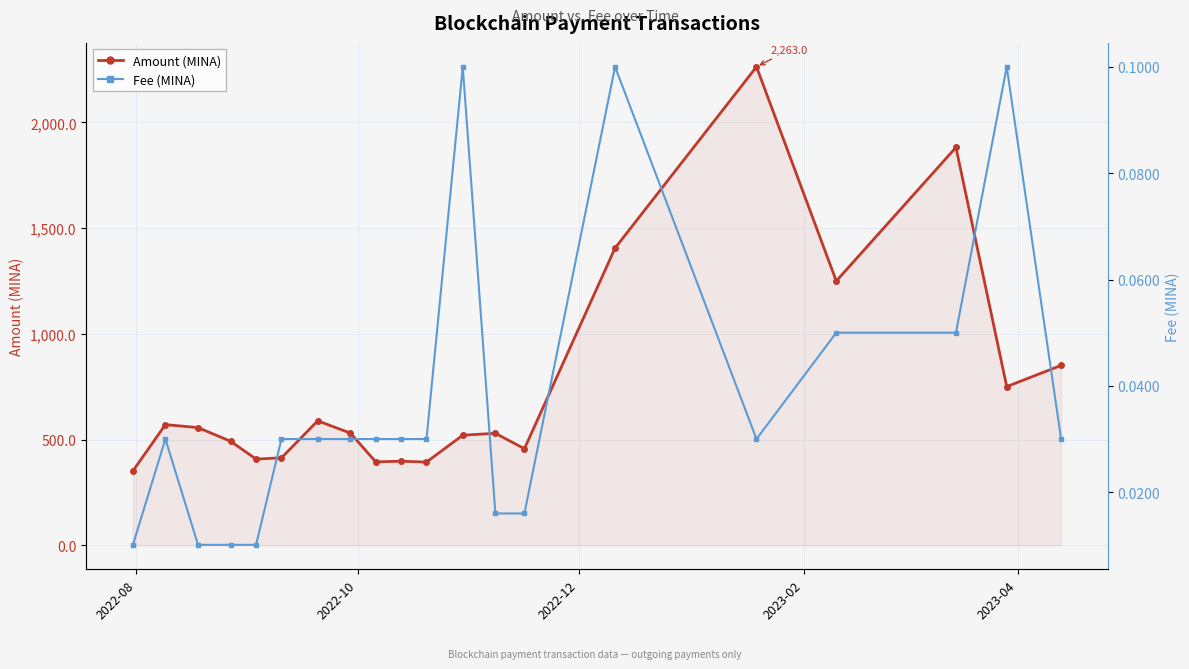

Reading right to left, extract all data points from this chart.

Amount: 851.0	750.9	1882.0	1250.0	2263.0	1405.9	457.0	530.0	520.9	394.0	398.0	395.0	531.0	589.0	414.0	408.0	492.0	557.0	571.0	351.0
Fee: 0.0	0.1	0.1	0.1	0.0	0.1	0.0	0.0	0.1	0.0	0.0	0.0	0.0	0.0	0.0	0.0	0.0	0.0	0.0	0.0